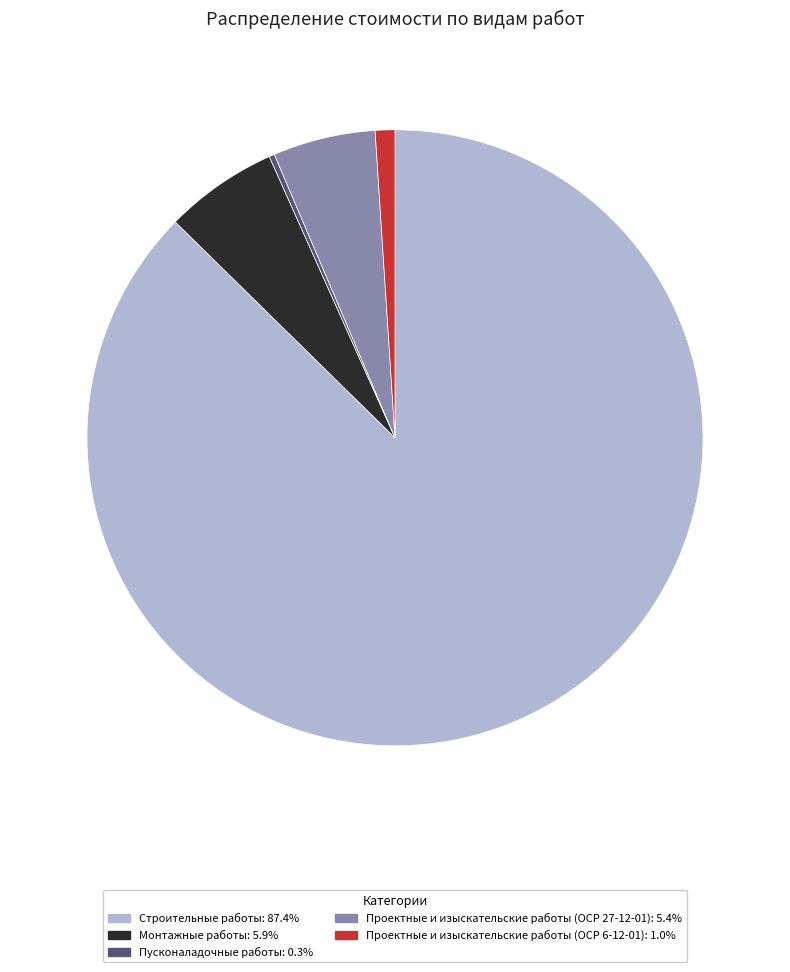

Rank the categories by value from highest to lowest.

Строительные работы, Монтажные работы, Проектные и изыскательские работы (ОСР 27-12-01), Проектные и изыскательские работы (ОСР 6-12-01), Пусконаладочные работы